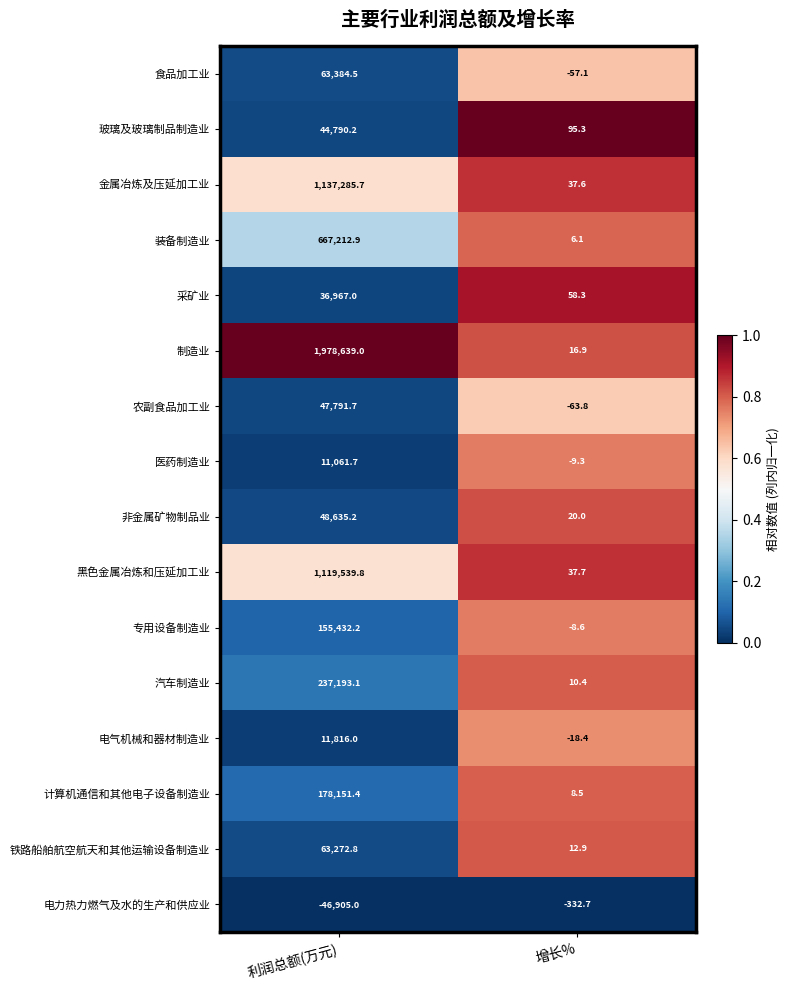

The value of 采矿业 at 利润总额(万元) is 36967.0. True or false?

True